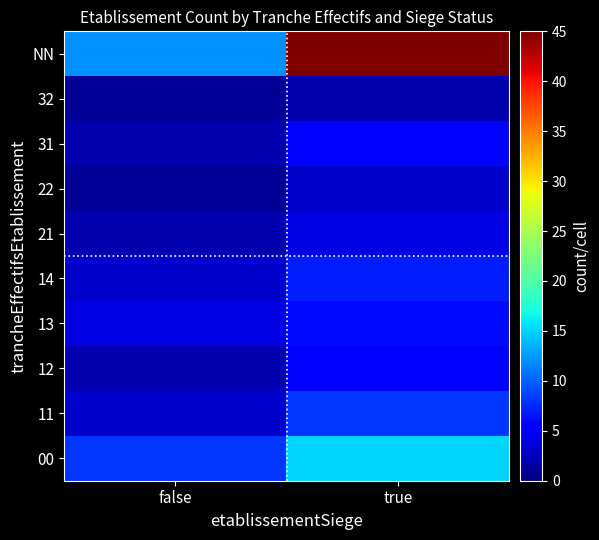

What is the minimum value shown in the chart?

1